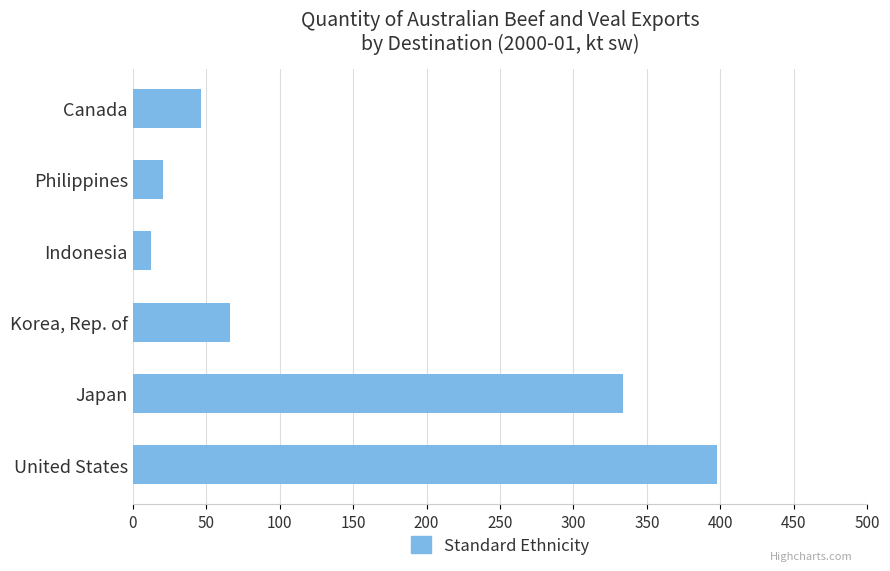

The chart shows a value of 334.0 at Japan. True or false?

True